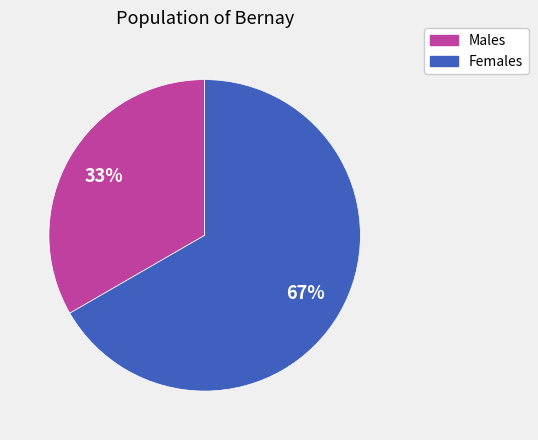

Is there a majority slice in this chart?

Yes